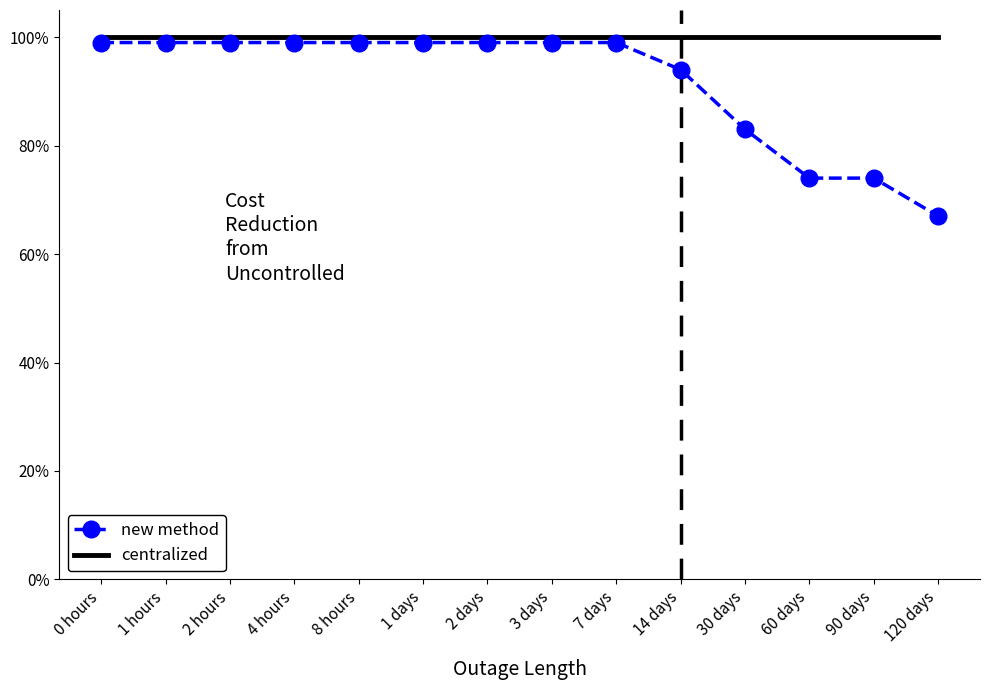

Is it true that new method equals 1.0 at 1 hours?

True